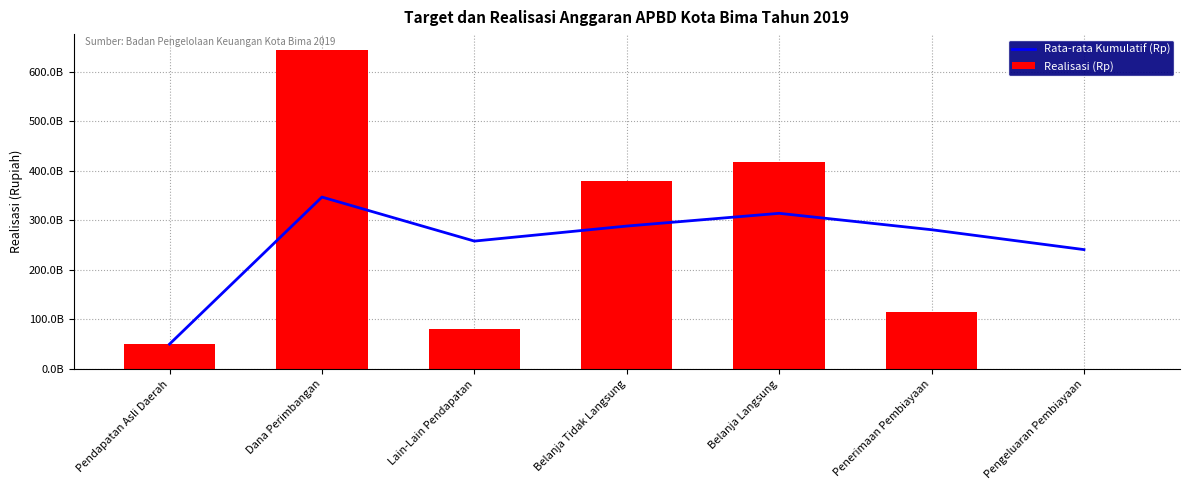

Which category has the highest value across all series?

Dana Perimbangan